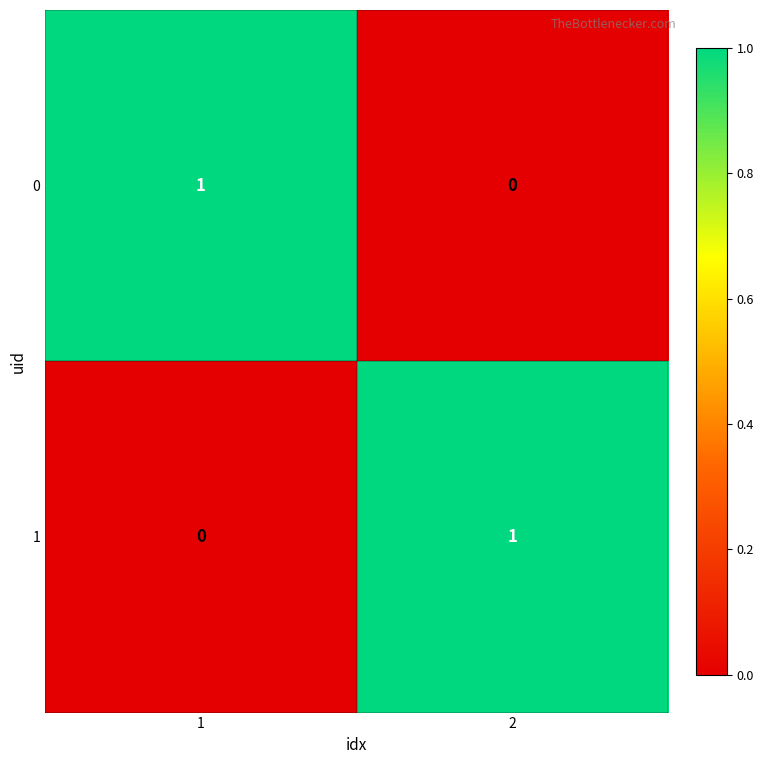

Is it true that 1 equals 1 at 2?

True